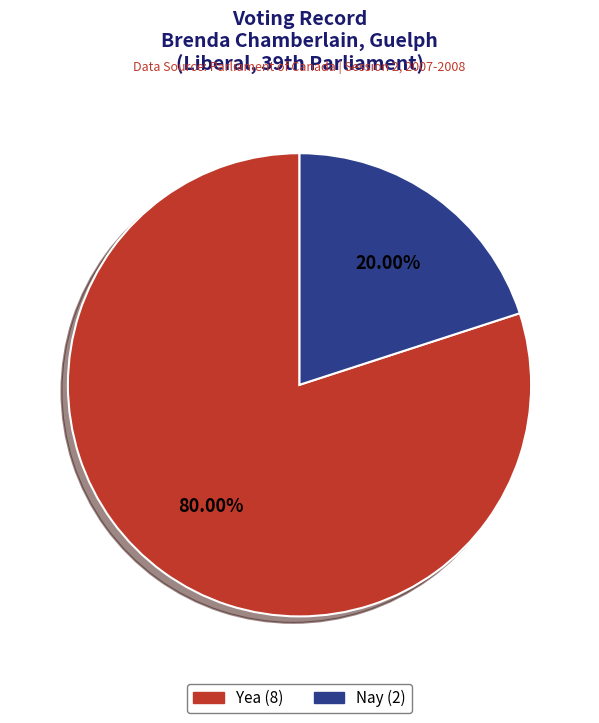

Which has a higher value, Nay or Yea?

Yea